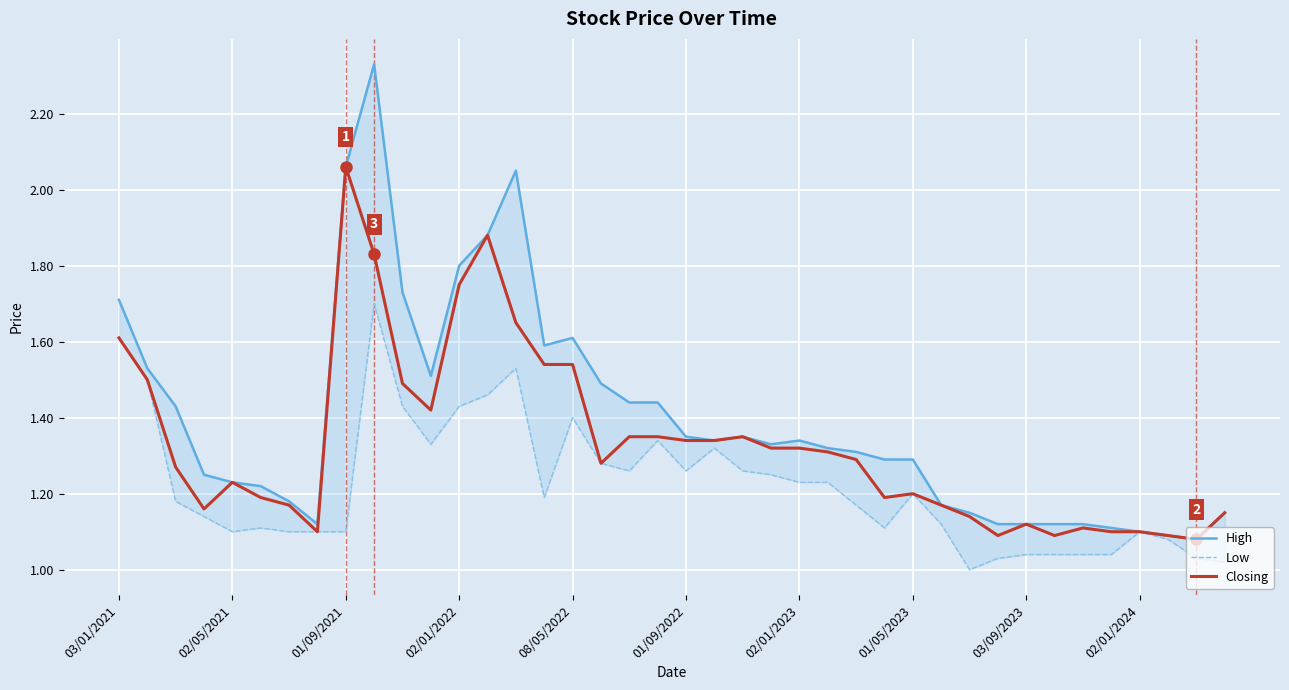

What is the average value of the High series?

1.4